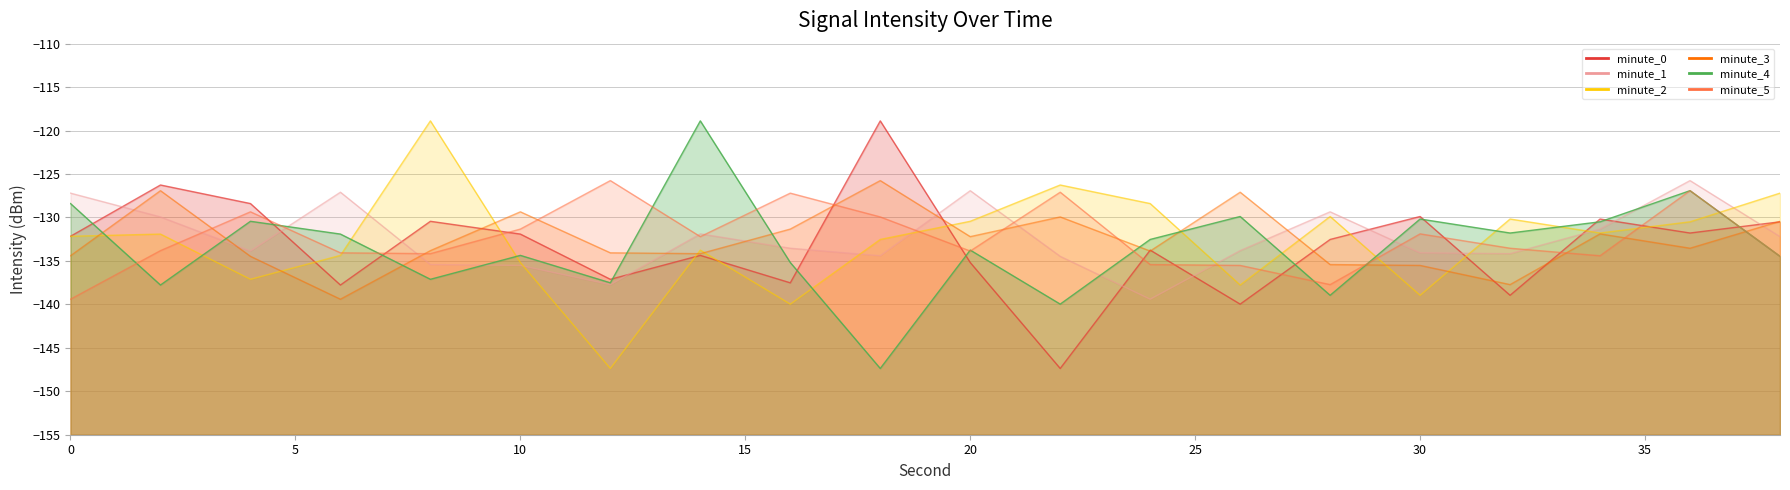

How many interior local peaks does the minute_2 series have?

6